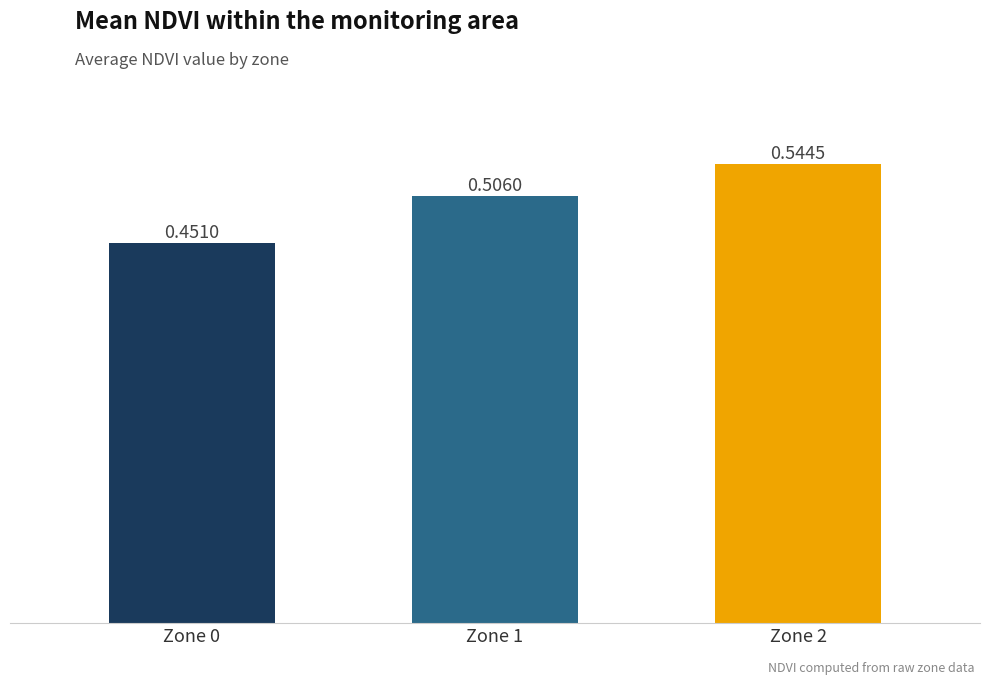

How many values are between 0 and 1?

3